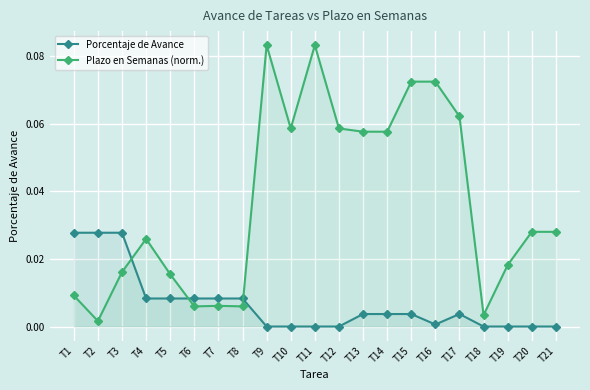

Between which two adjacent categories do Plazo en Semanas (norm.) and Porcentaje de Avance first intersect?

T3 and T4